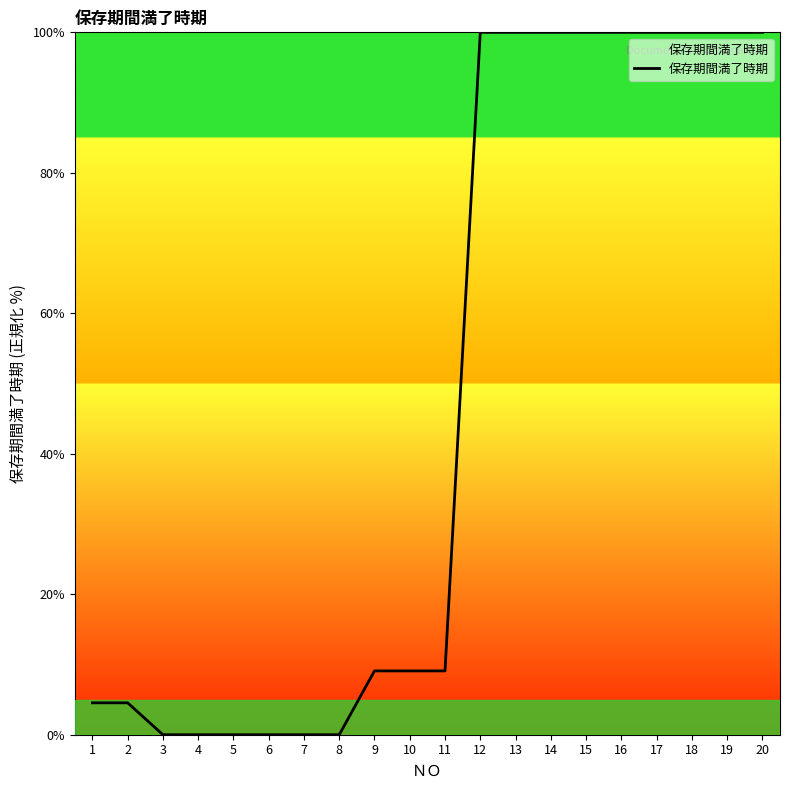

The chart shows a value of 61.8 at 12. True or false?

False